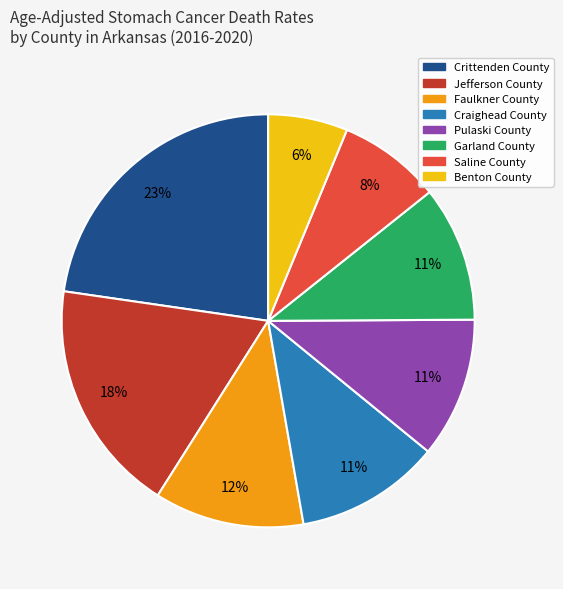

Does Garland County represent more than half of the total?

No